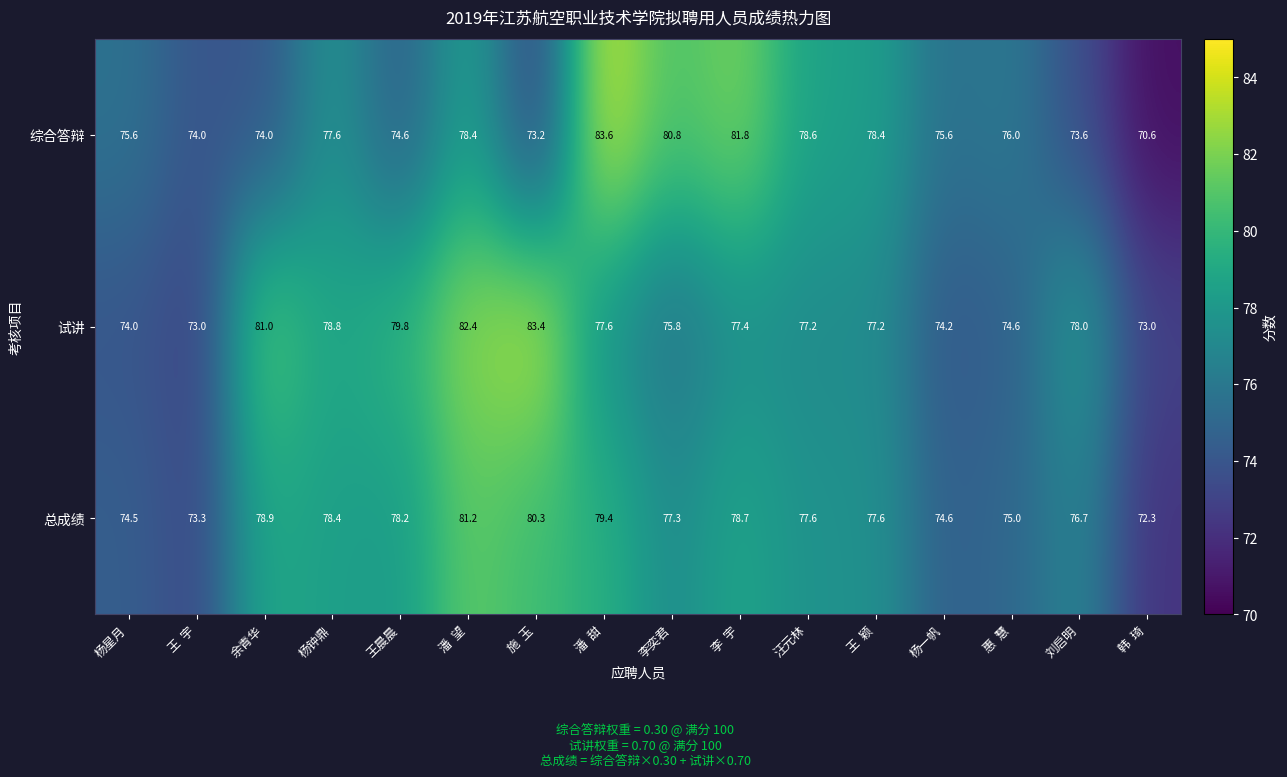

What is the difference between the maximum and minimum values in the 综合答辩 series?

13.0